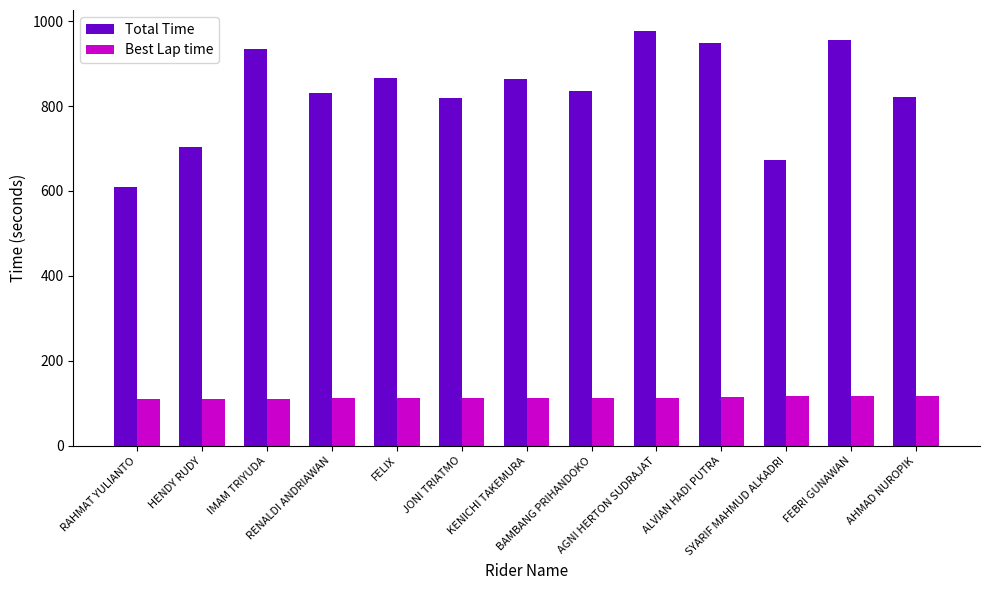

What is the sum of all Best Lap time values?

1471.8